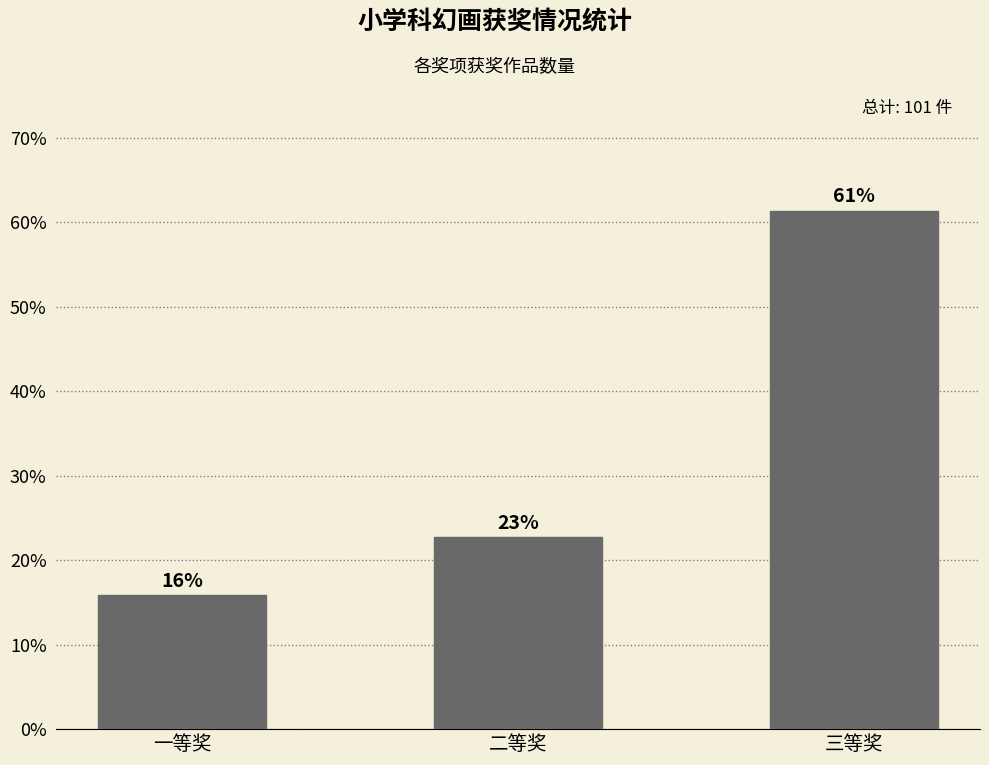

How many bars are there in total?

3